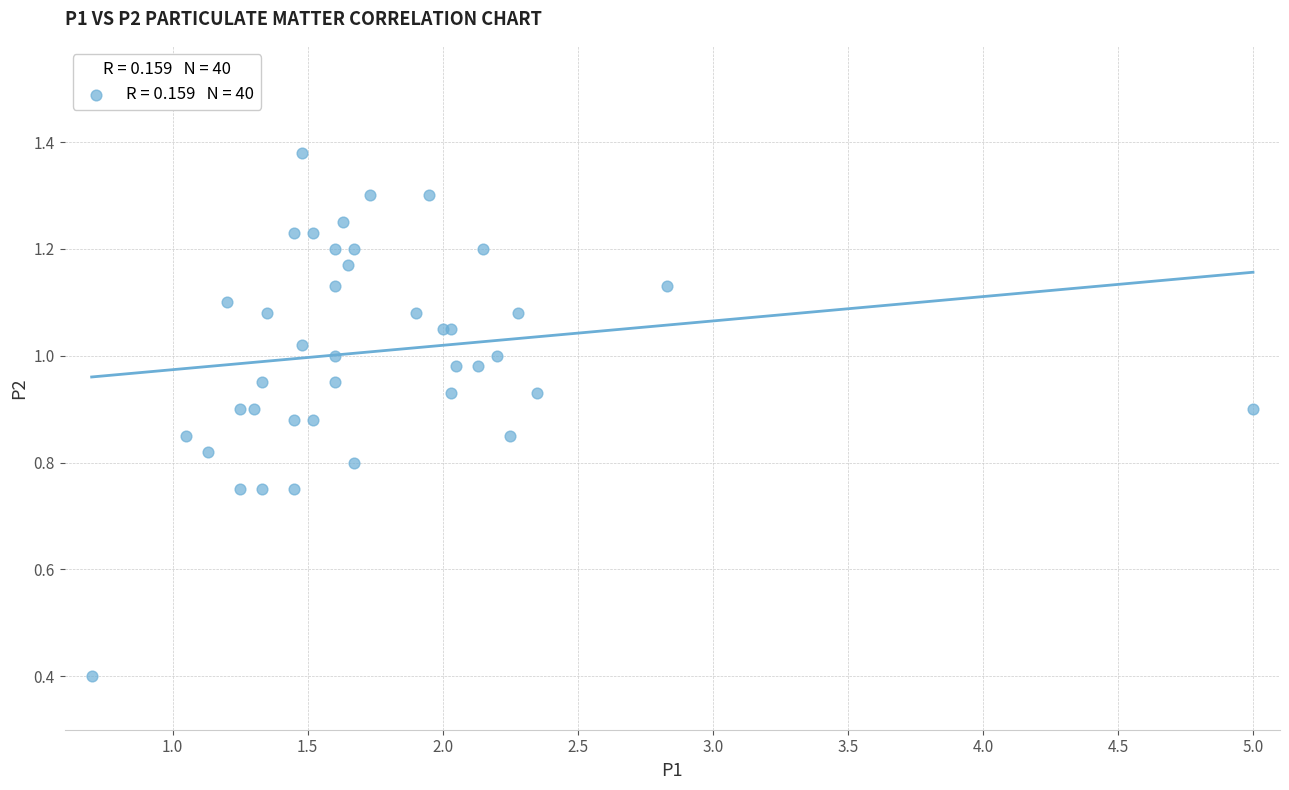

What Y value in the scatter plot is closest to 0?

0.4